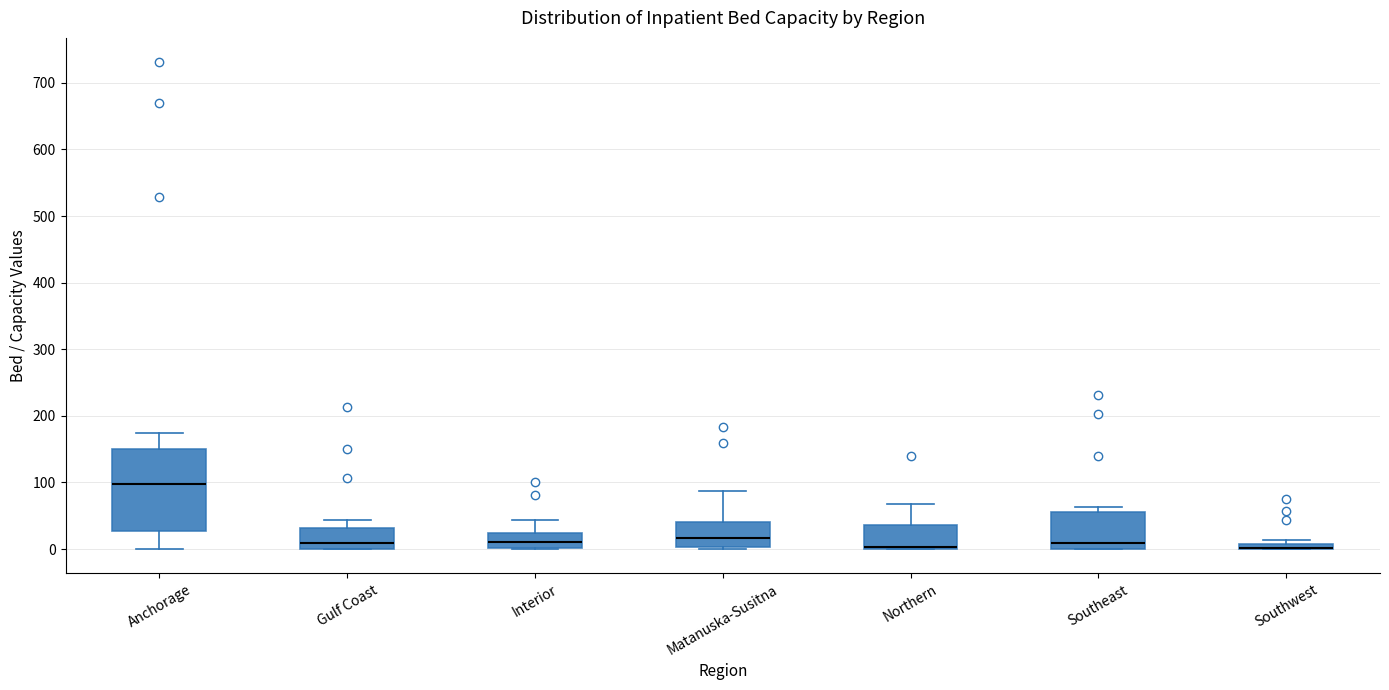

Comparing the boxes themselves (not the whiskers), which one is the tallest?

Anchorage